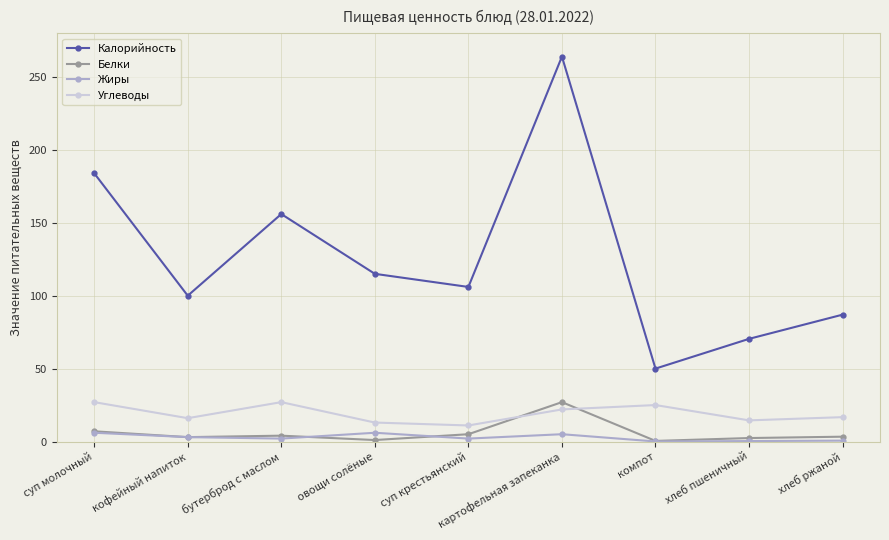

What is the label of the 6th point from the right?

овощи солёные